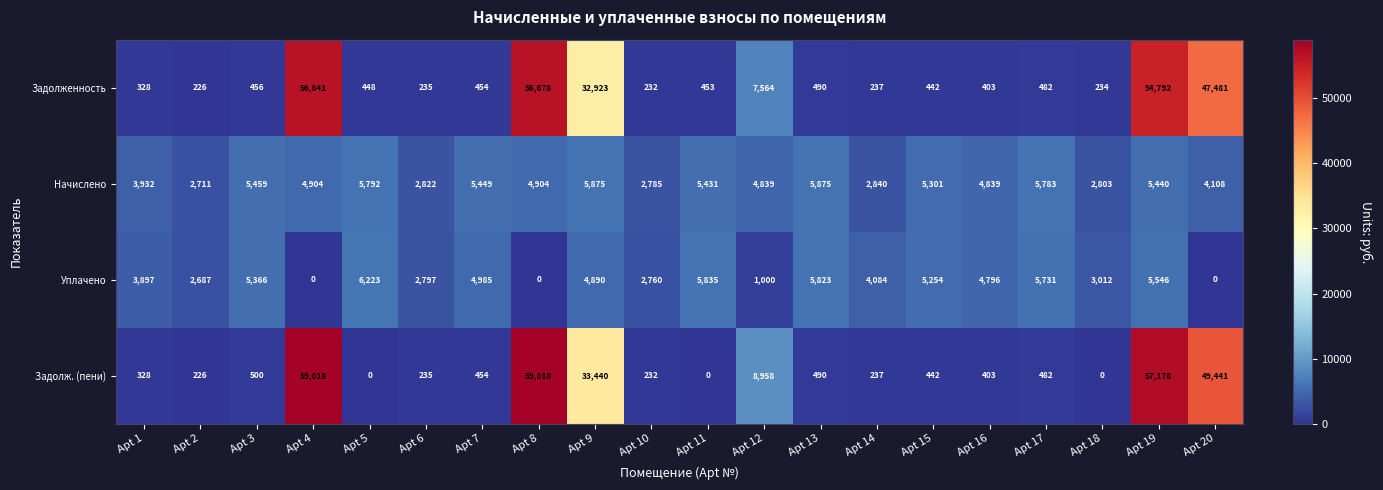

What is the sum of the Задолж. (пени) values at Apt 17 and Apt 8?

59500